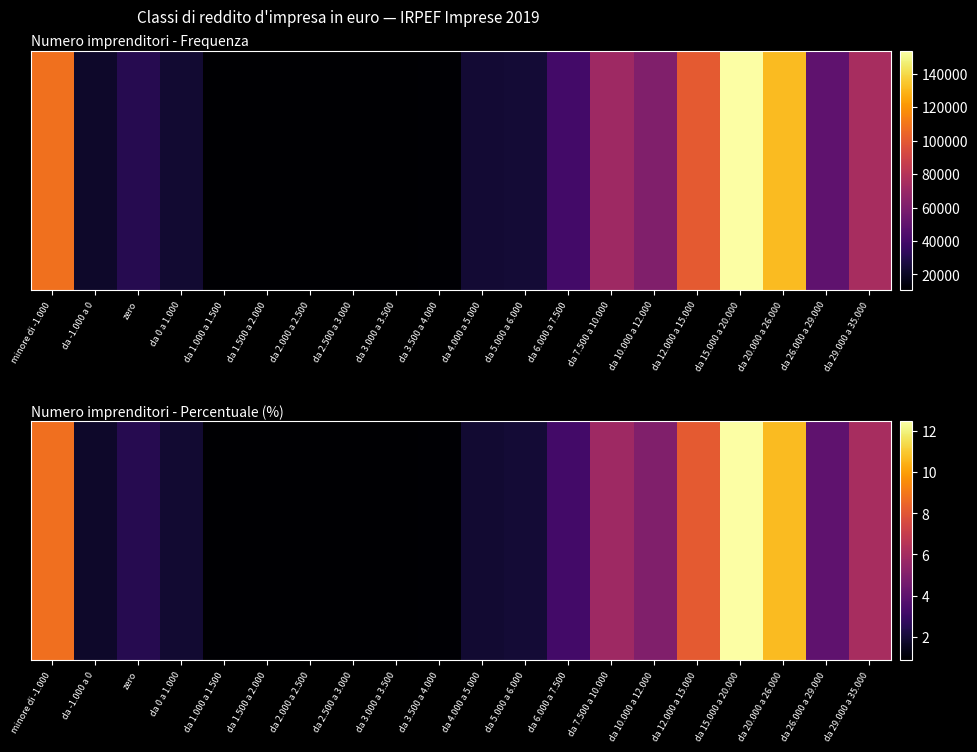

What is the difference between the second highest and second lowest values?

9.8